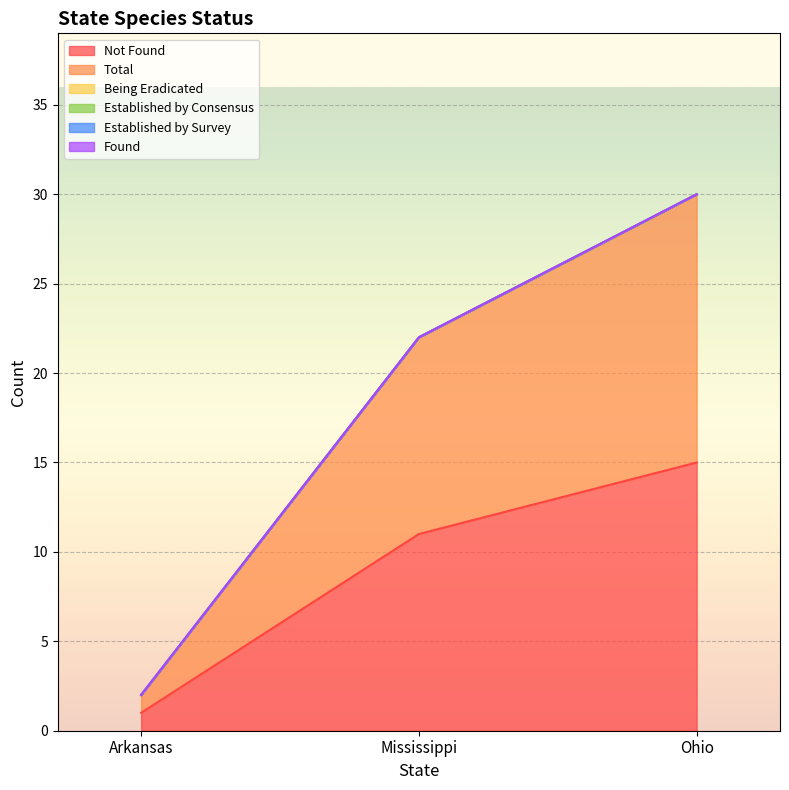

What is the label of the 1st point from the left?

Arkansas